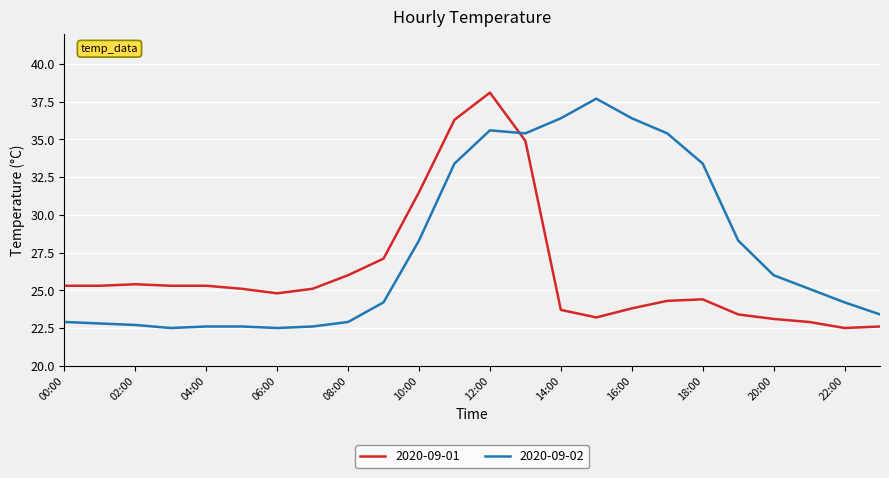

True or false: 2020-09-01 and 2020-09-02 intersect in this chart.

True